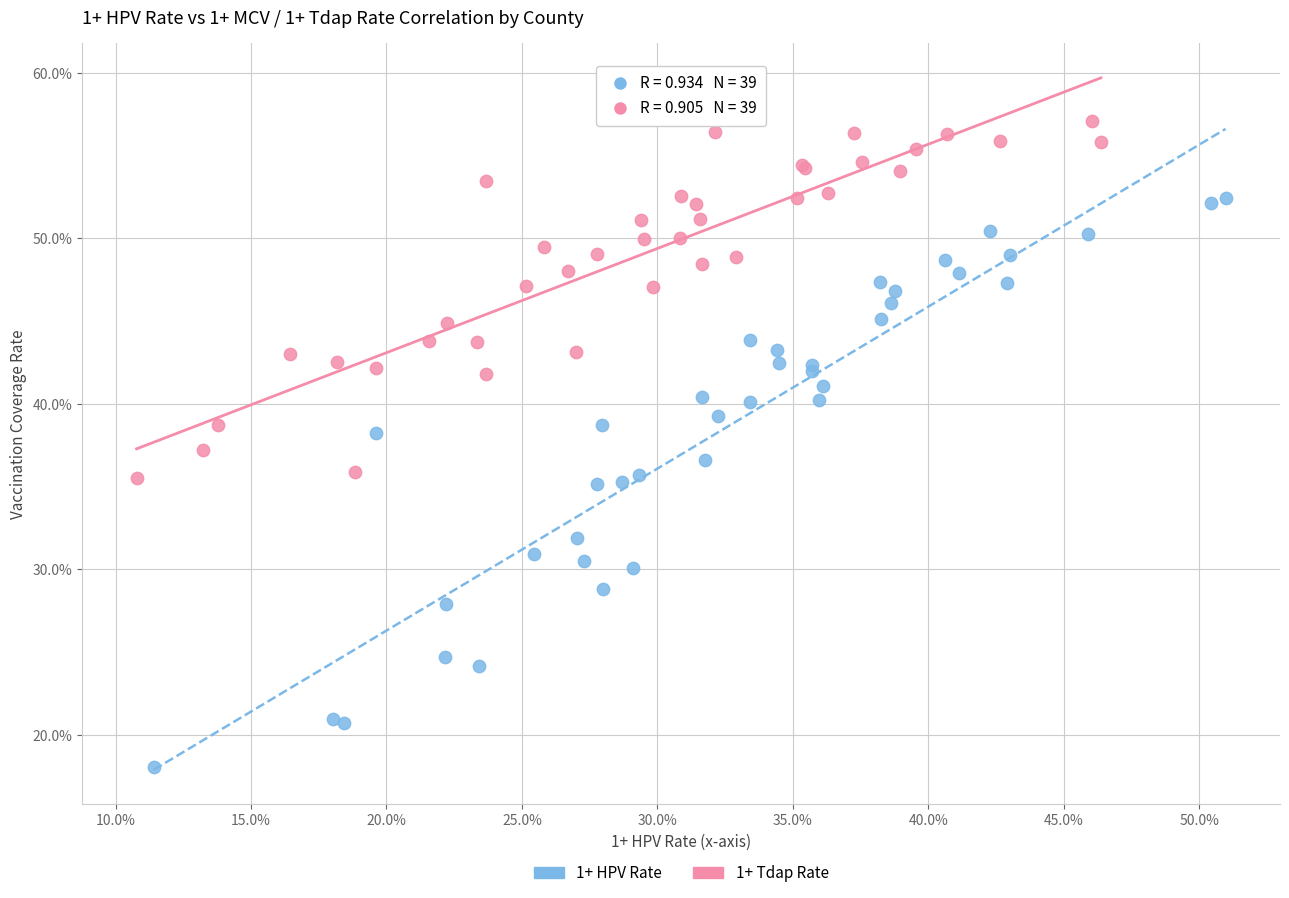

Which series reaches the maximum Y coordinate?

1+ Tdap Rate